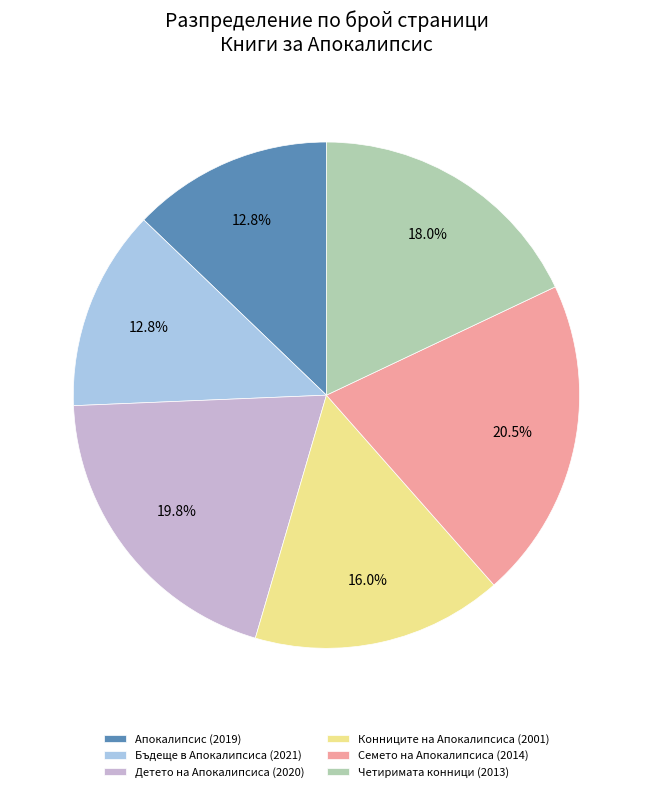

Does any single category account for the majority?

No